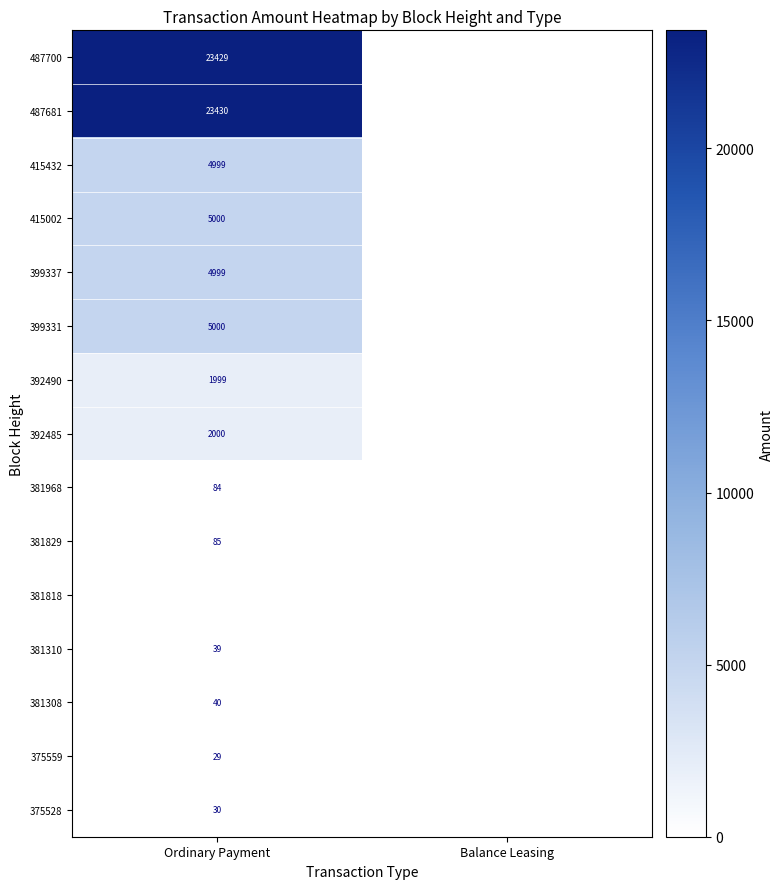

True or false: 392485 has a value of 1086 at Ordinary Payment.

False